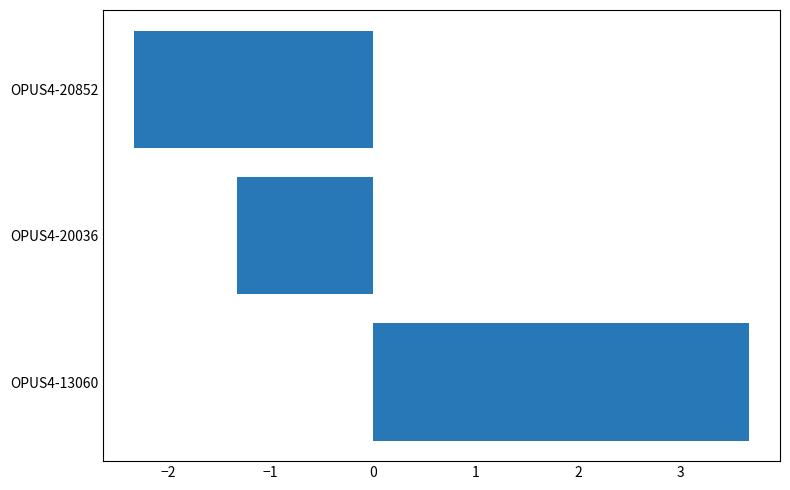

Reading bottom to top, what are all the values shown in this chart?

OPUS4-13060=3.7	OPUS4-20036=-1.3	OPUS4-20852=-2.3